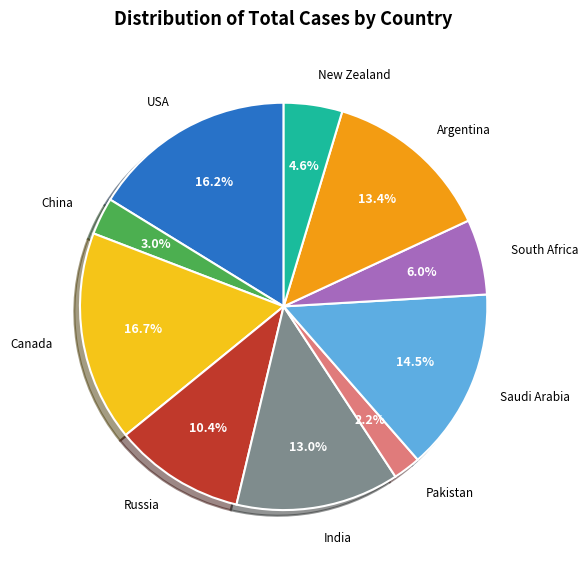

Does any single category account for the majority?

No